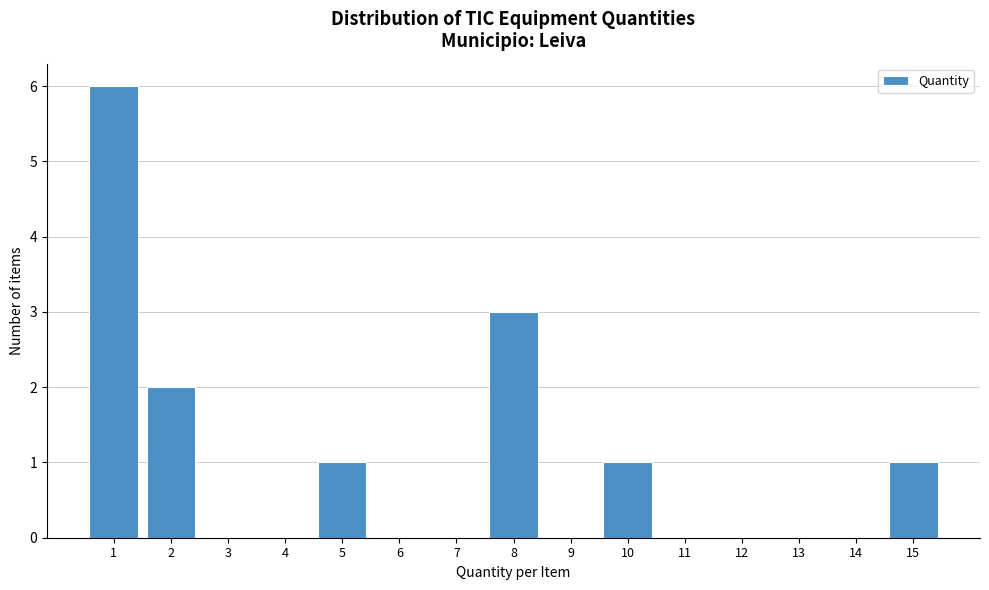

Reading left to right, list all the values displayed in this chart.

1=6	2=2	3=0	4=0	5=1	6=0	7=0	8=3	9=0	10=1	11=0	12=0	13=0	14=0	15=1